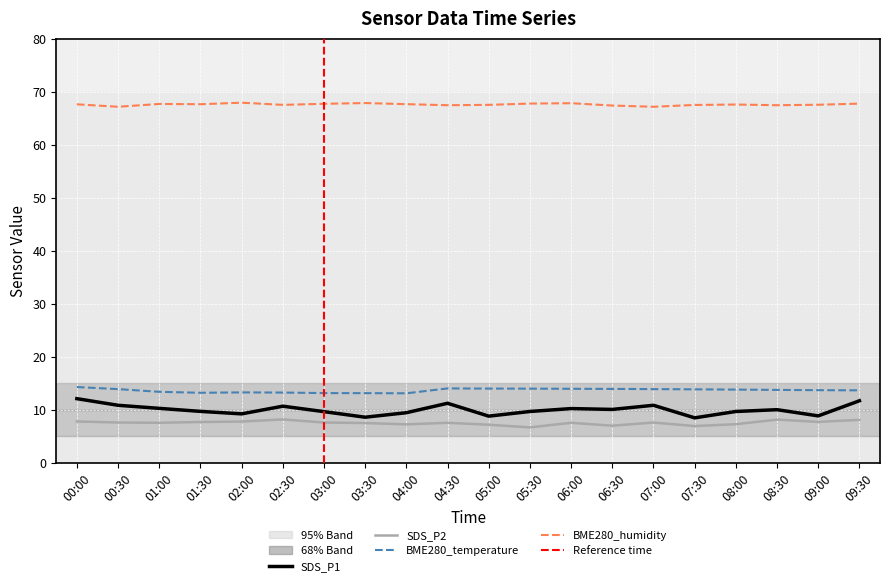

How many values in the SDS_P2 series are below 7?

2